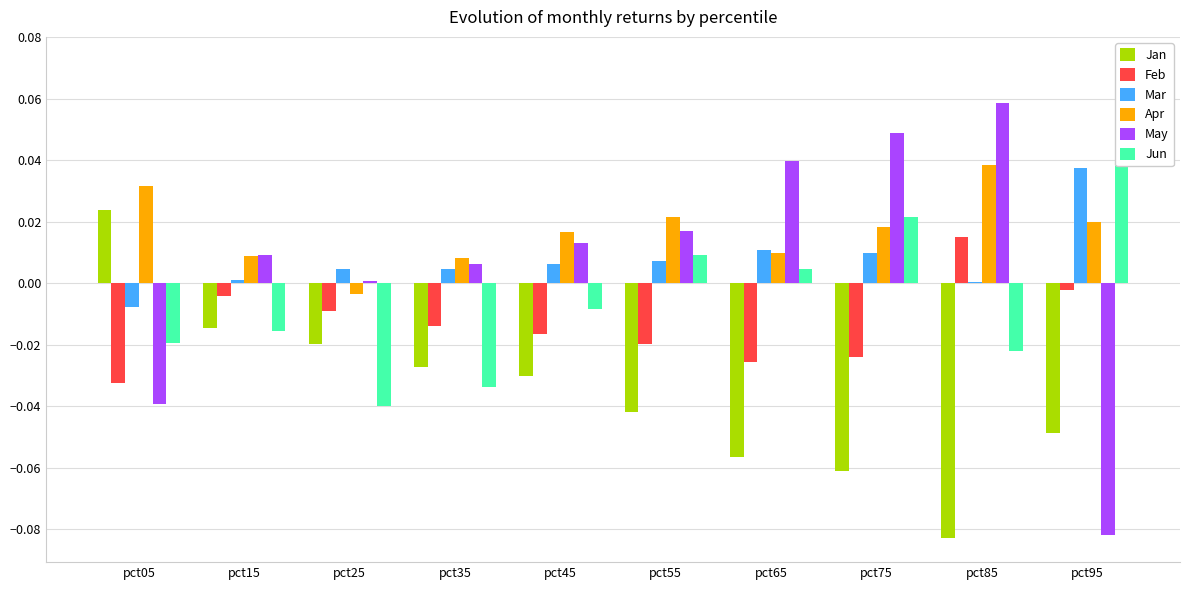

What is the maximum value shown in the chart?

0.1